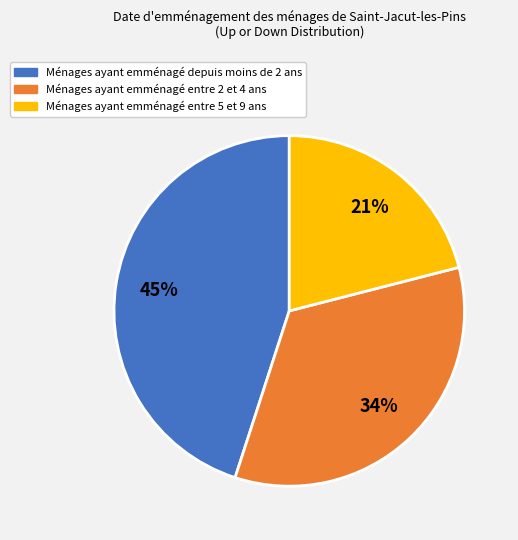

Is there any slice that represents more than half of the pie?

No